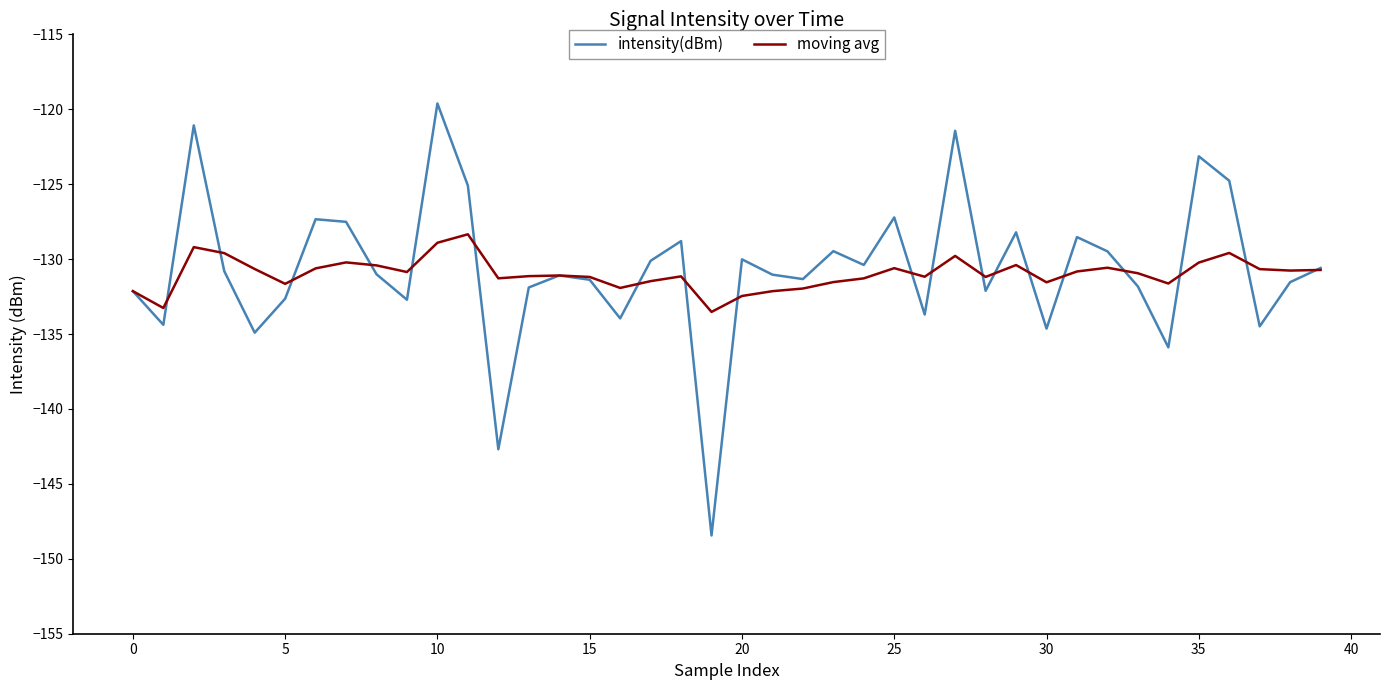

Does the chart have visible grid lines?

No